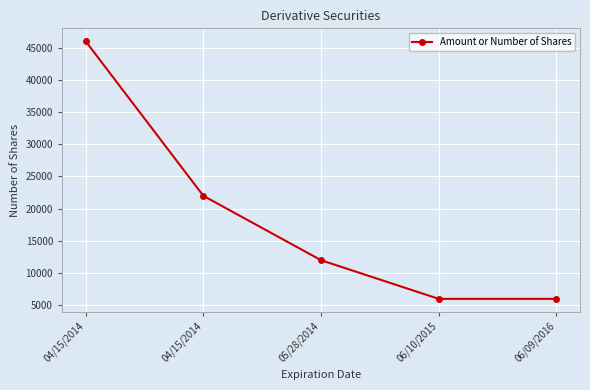

Rank the categories by value from highest to lowest.

04/15/2014, 04/15/2014, 05/28/2014, 06/10/2015, 06/09/2016